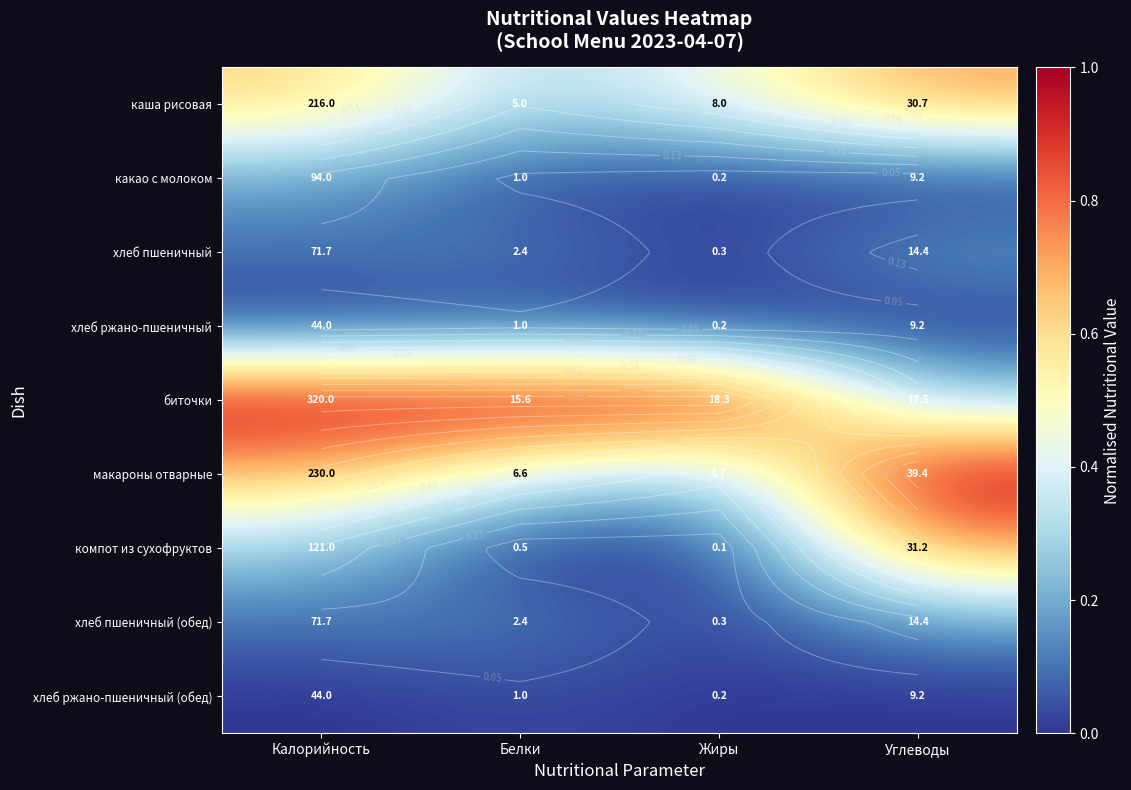

Count the number of data series in this chart.

9